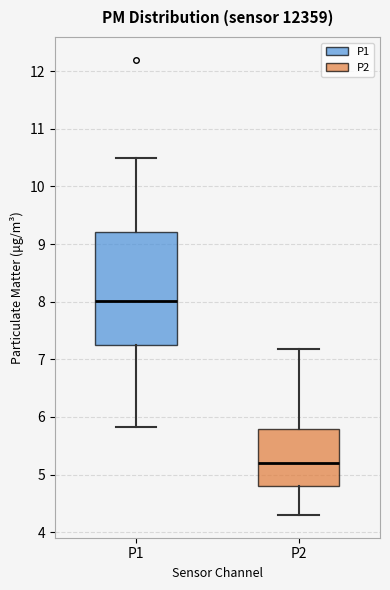

Reading left to right, transcribe this box plot: for each box, give where its median line is, the range the box spans, and where its two whiskers end, as read against the y-axis. The values are not printed on the chart, so give them approximately, as read against the axis.

P1: median 8.0, box 7.2 to 9.2, whiskers 5.8 to 10.5
P2: median 5.2, box 4.8 to 5.8, whiskers 4.3 to 7.2